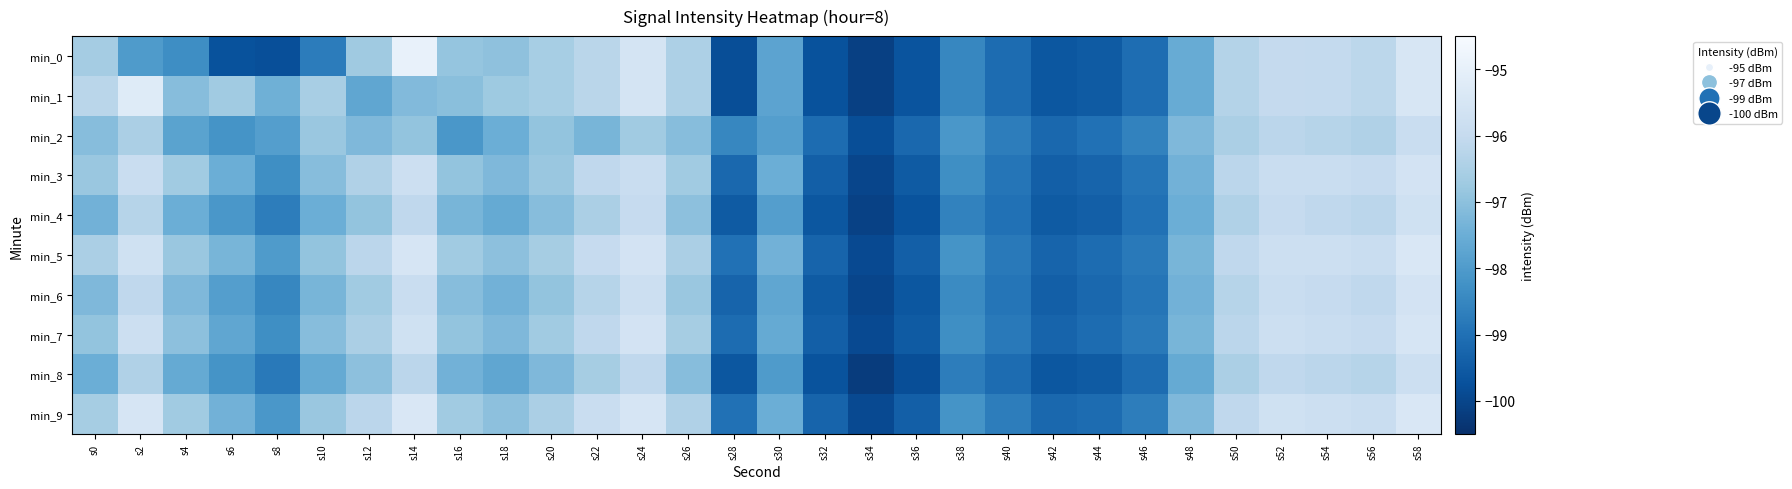

Rank the series by their maximum value, from highest to lowest.

min_0, min_1, min_5, min_9, min_7, min_3, min_6, min_4, min_8, min_2